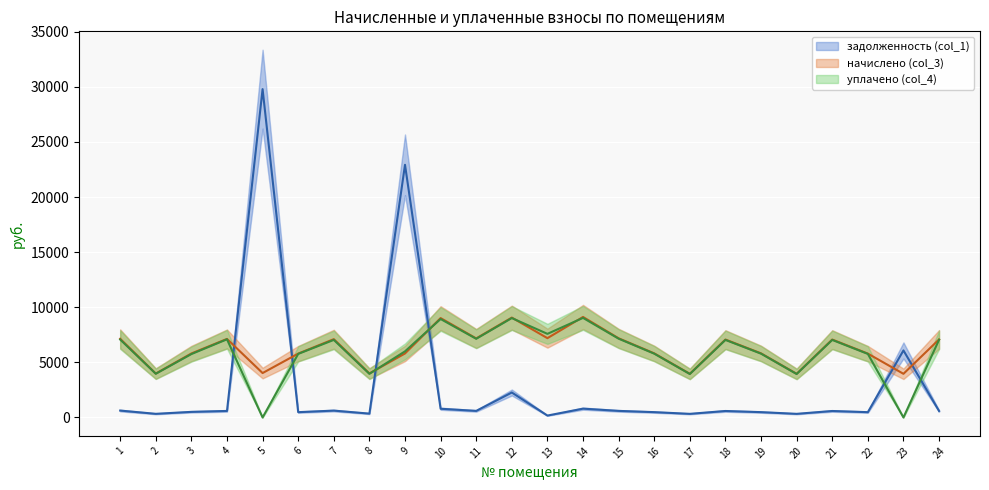

How many interior local valleys does the задолженность (col_1) series have?

8